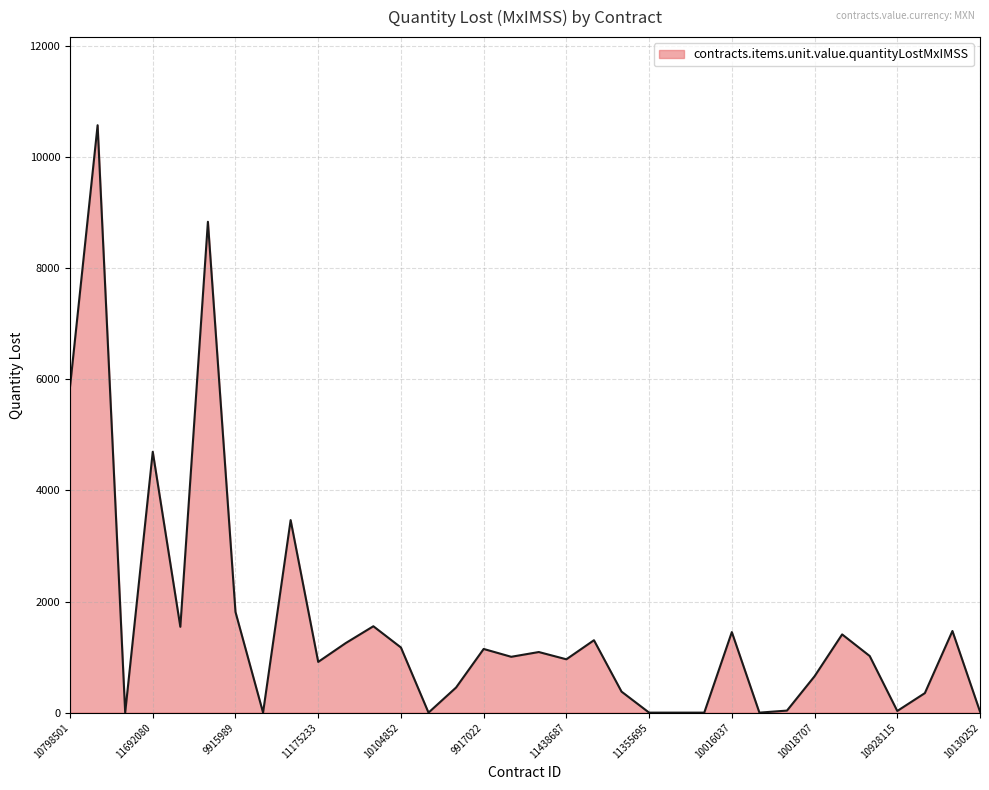

What is the maximum value shown in the chart?

10572.6